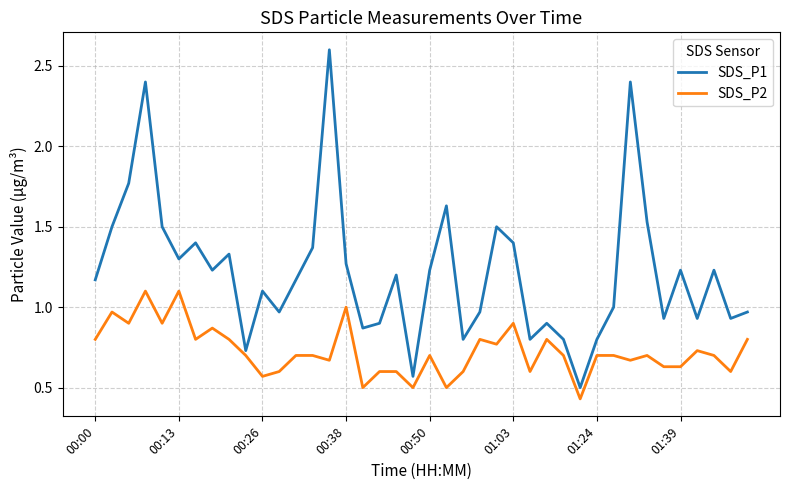

Which series has the largest total across all categories?

SDS_P1